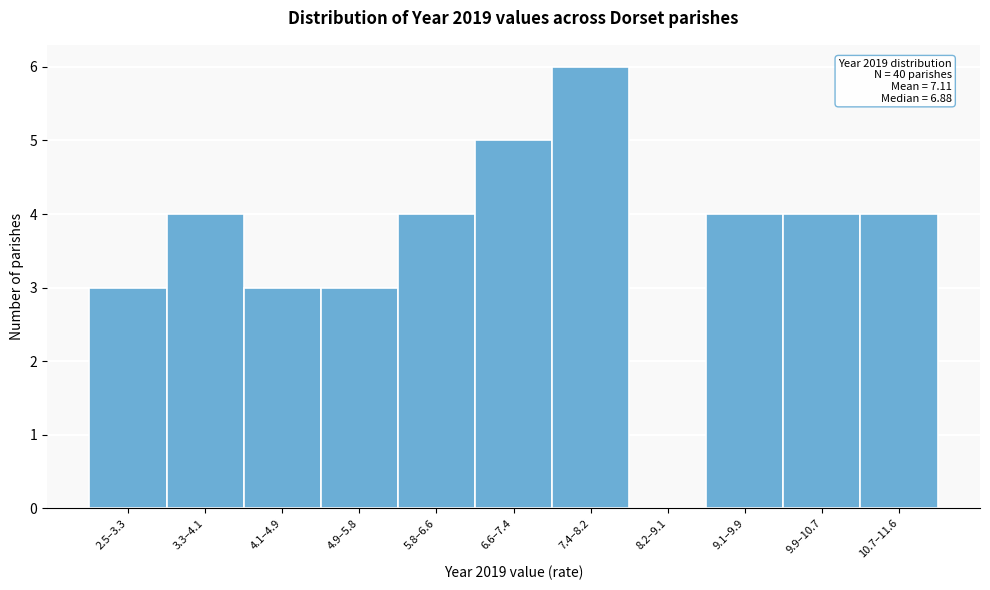

Reading left to right, extract all data points from this chart.

2.5–3.3=3	3.3–4.1=4	4.1–4.9=3	4.9–5.8=3	5.8–6.6=4	6.6–7.4=5	7.4–8.2=6	8.2–9.1=0	9.1–9.9=4	9.9–10.7=4	10.7–11.6=4